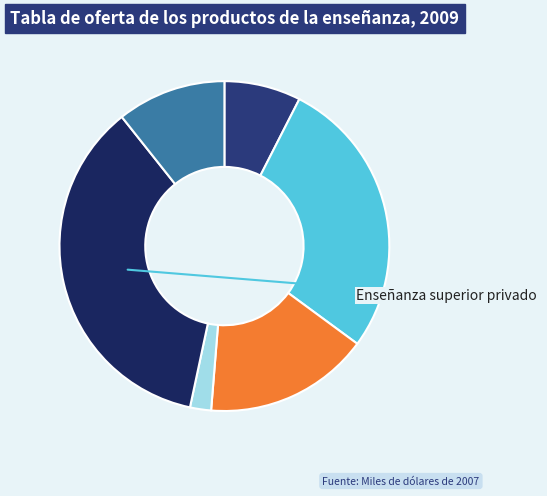

How many segments does this pie chart have?

6